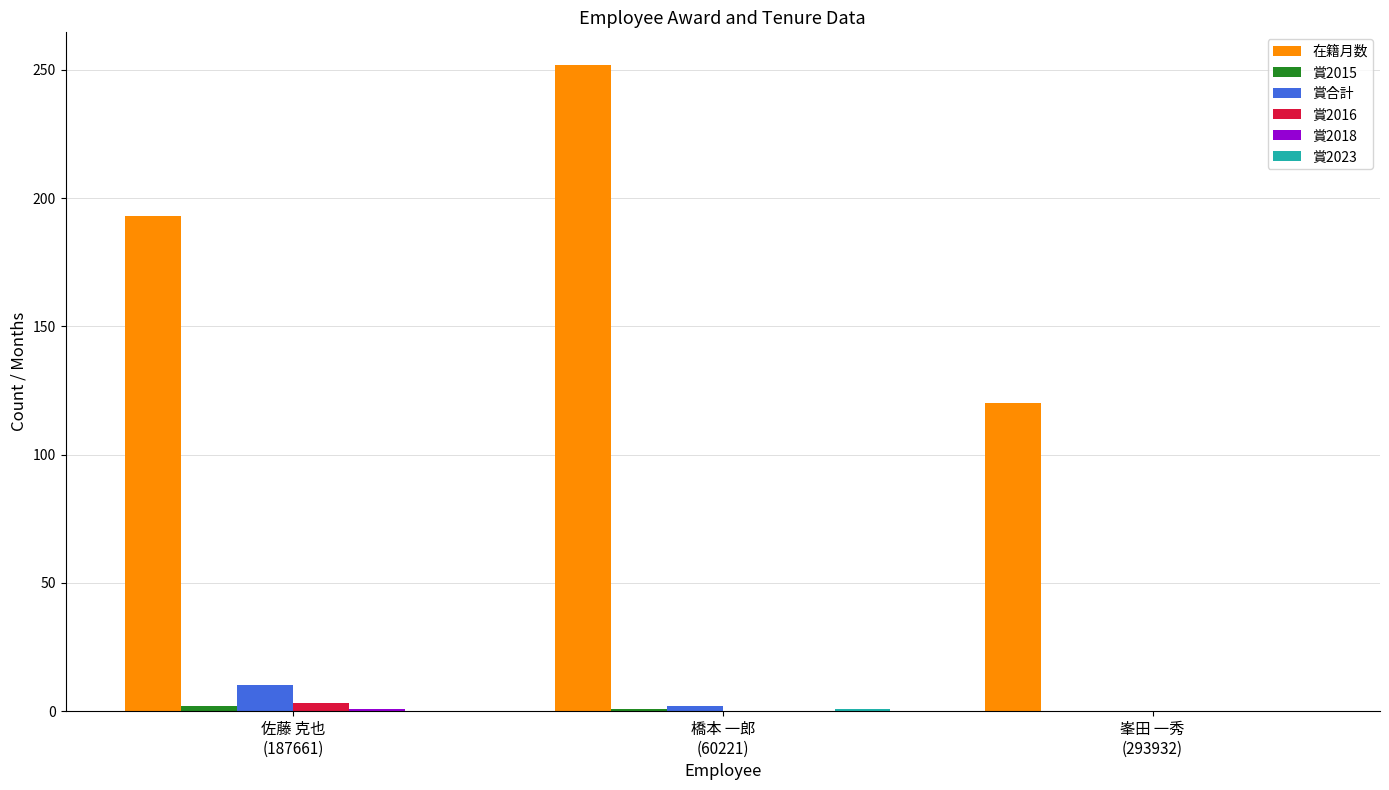

Which label corresponds to the largest value in the chart?

橋本 一郎
(60221)